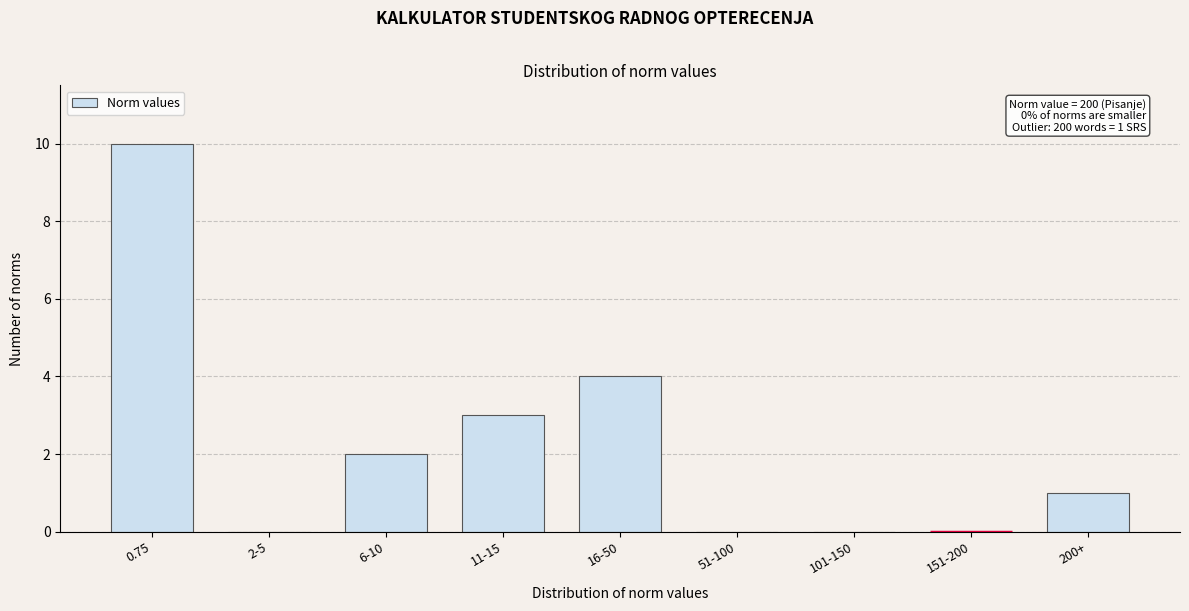

Reading left to right, list all the values displayed in this chart.

0.75=10	2-5=0	6-10=2	11-15=3	16-50=4	51-100=0	101-150=0	151-200=0	200+=1